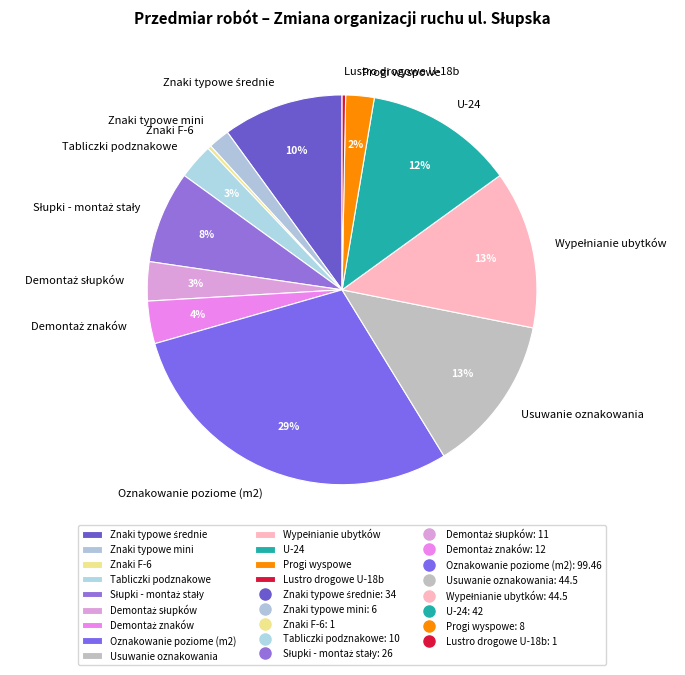

Is it true that Usuwanie oznakowania is 13% of the pie?

True